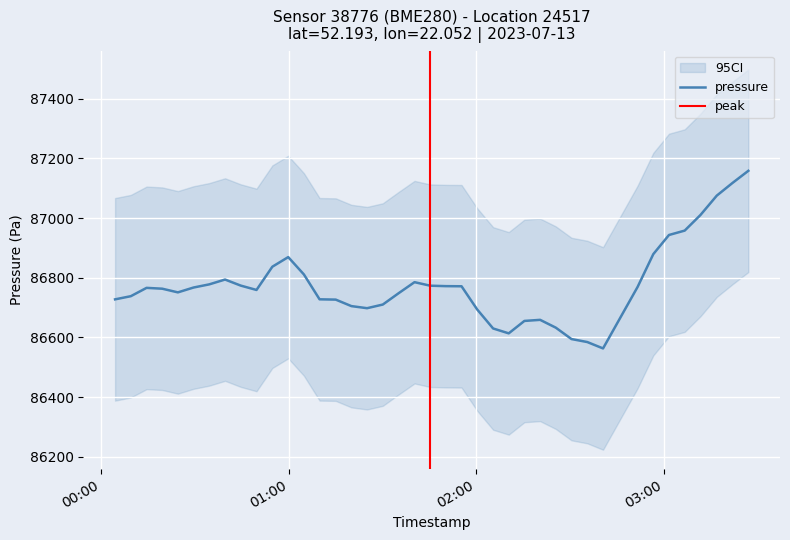

How many lines are shown in the chart?

3